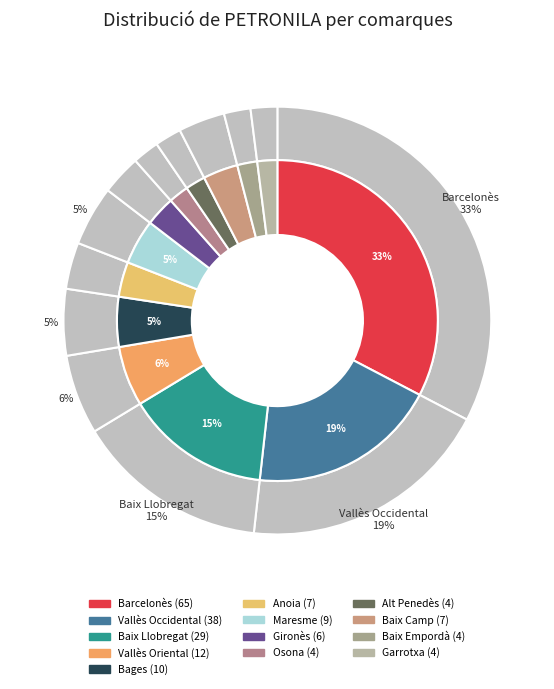

To the nearest percent, what is the difference between the Vallès Oriental and Osona slice percentages?

4%